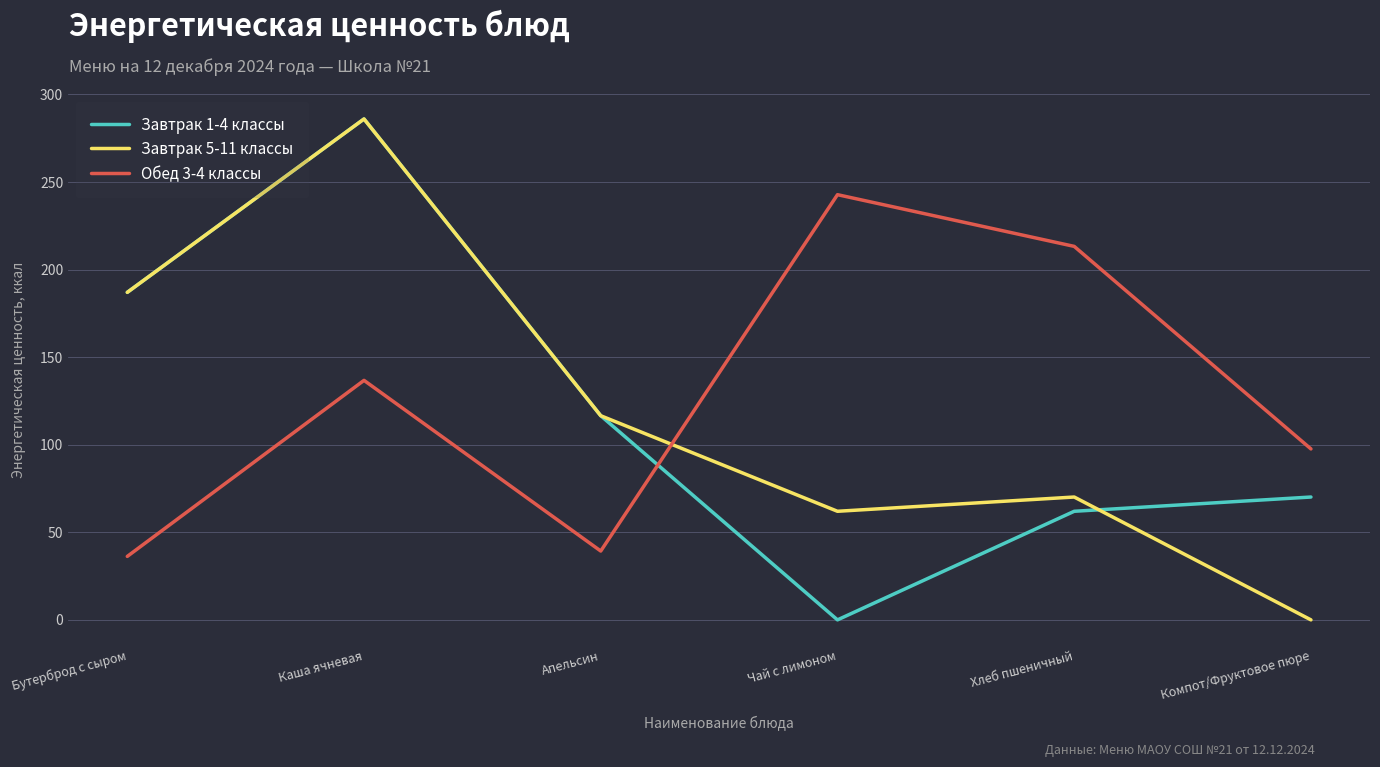

Which category has the highest value in the Обед 3-4 классы series?

Чай с лимоном